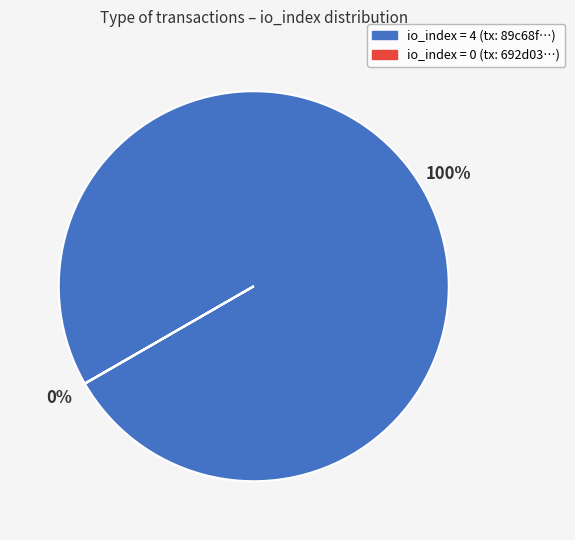

Is there any slice that represents more than half of the pie?

Yes